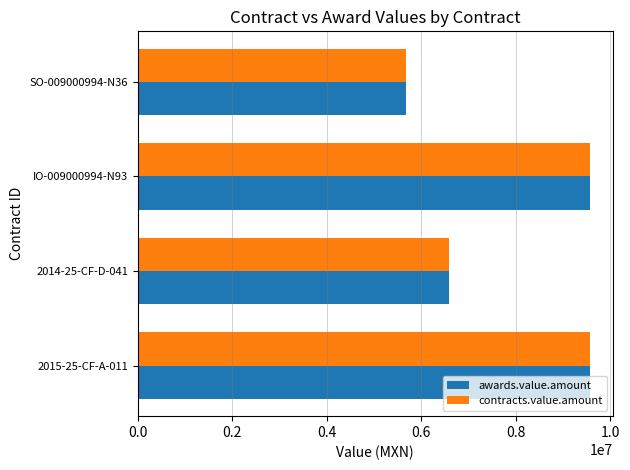

What is the maximum value for contracts.value.amount?

9567663.4